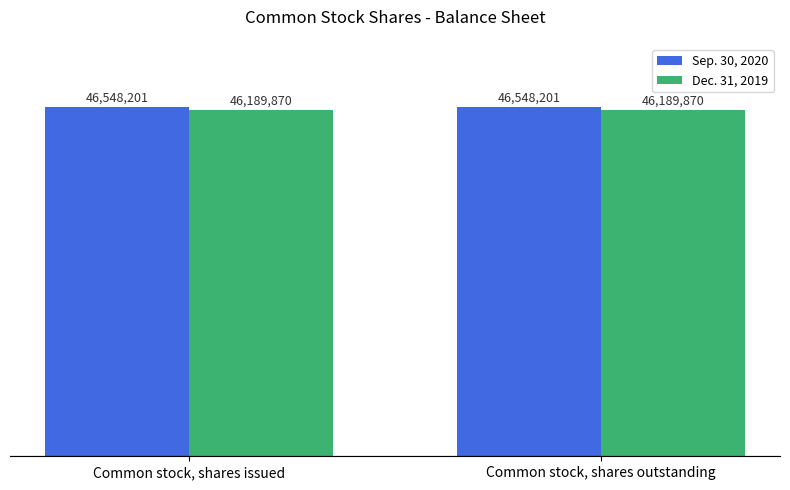

What is the value of the Dec. 31, 2019 bar at the 2nd from the left?

46189870